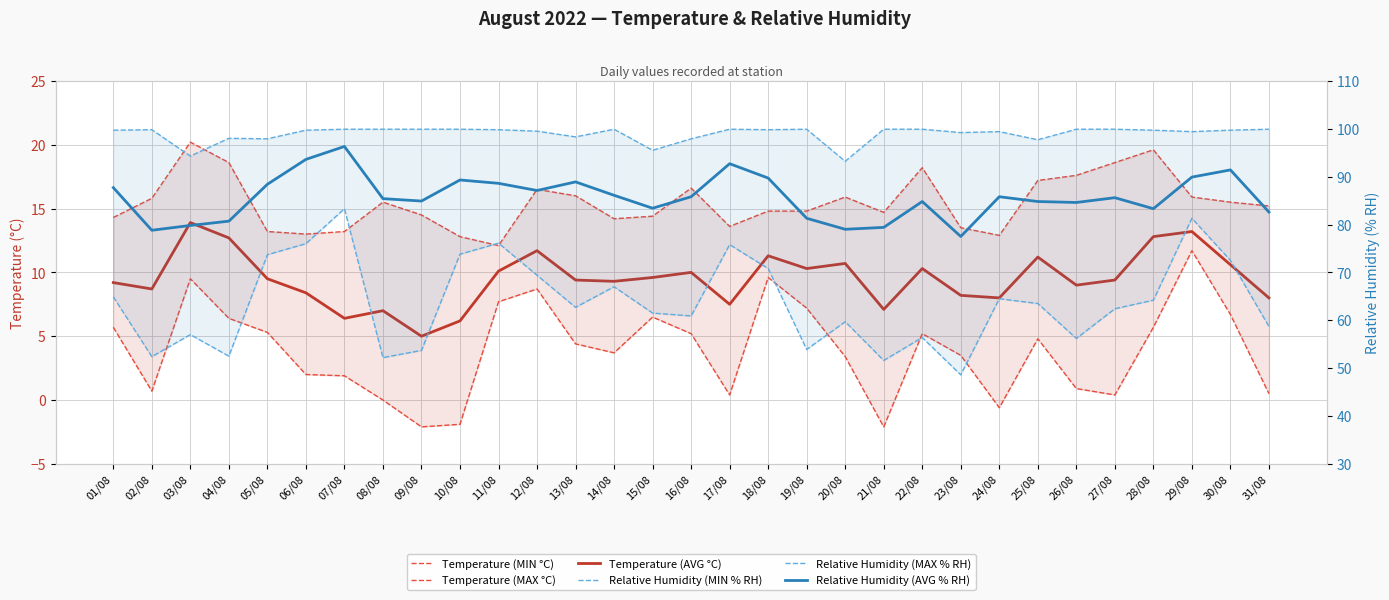

Rank the categories by Temperature (MAX °C) value from lowest to highest.

11/08, 10/08, 24/08, 06/08, 05/08, 07/08, 23/08, 17/08, 14/08, 01/08, 15/08, 09/08, 21/08, 18/08, 19/08, 31/08, 08/08, 30/08, 02/08, 20/08, 29/08, 13/08, 12/08, 16/08, 25/08, 26/08, 22/08, 04/08, 27/08, 28/08, 03/08